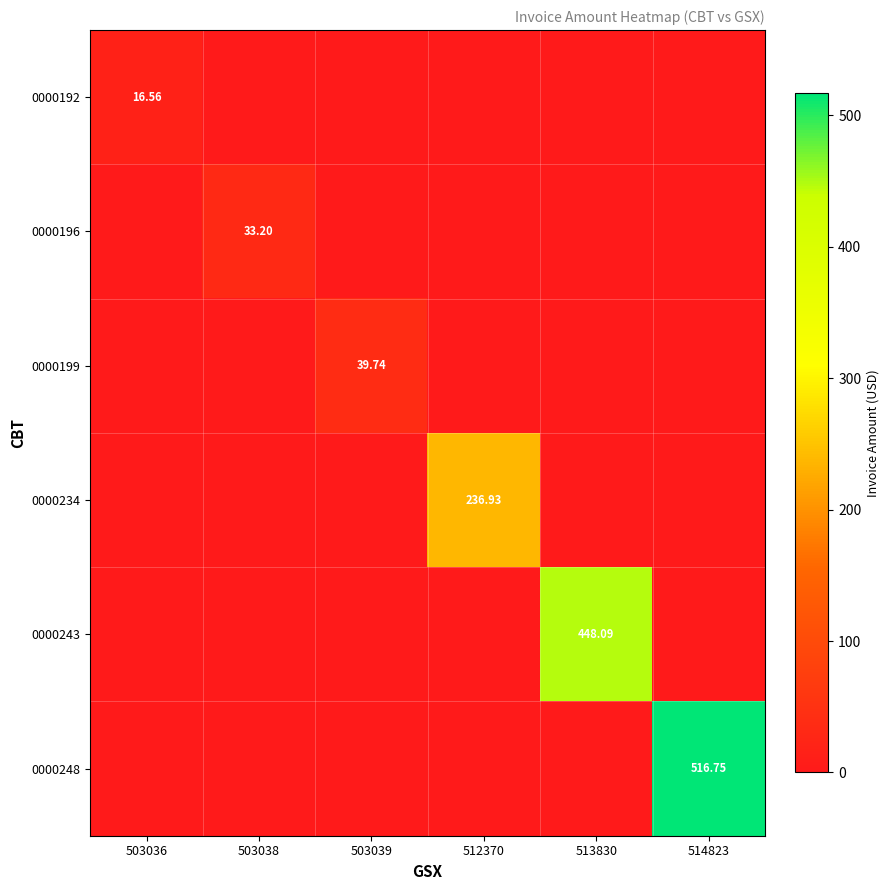

The 0000199 series shows 39.7 at 503039. True or false?

True